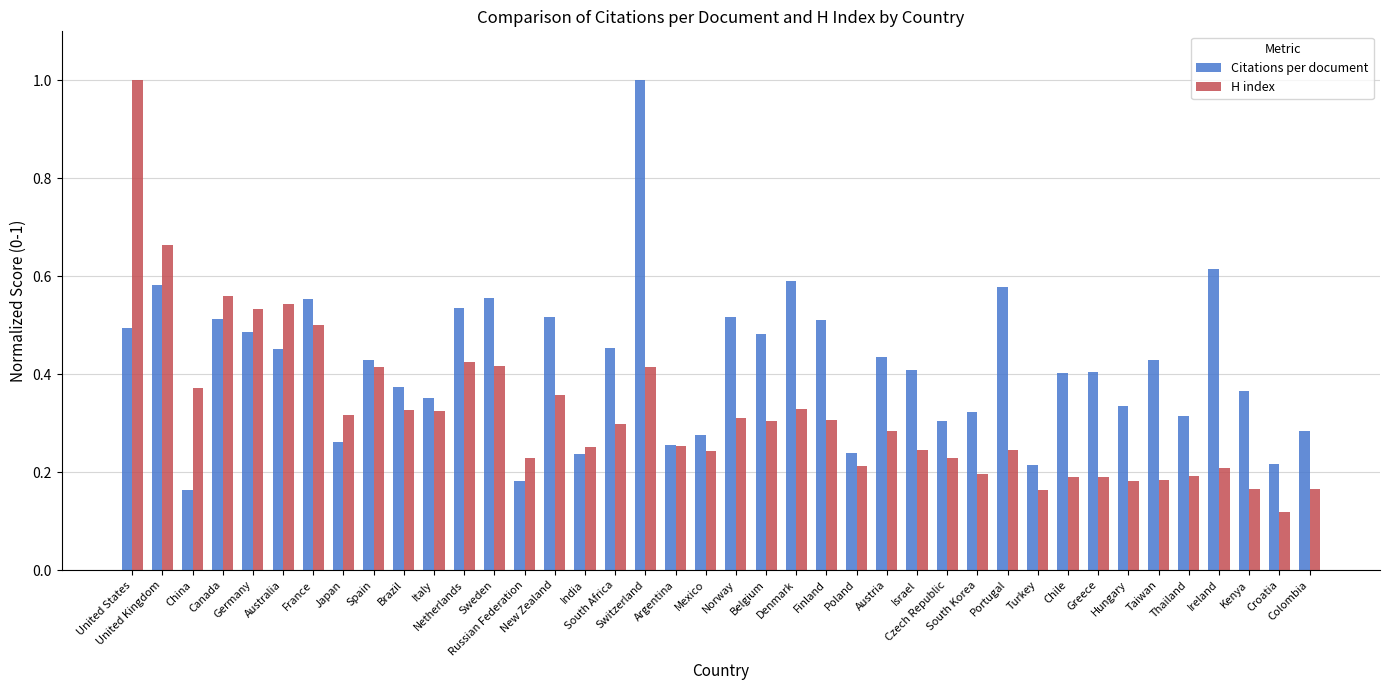

The value of H index at Portugal is 0.1. True or false?

False